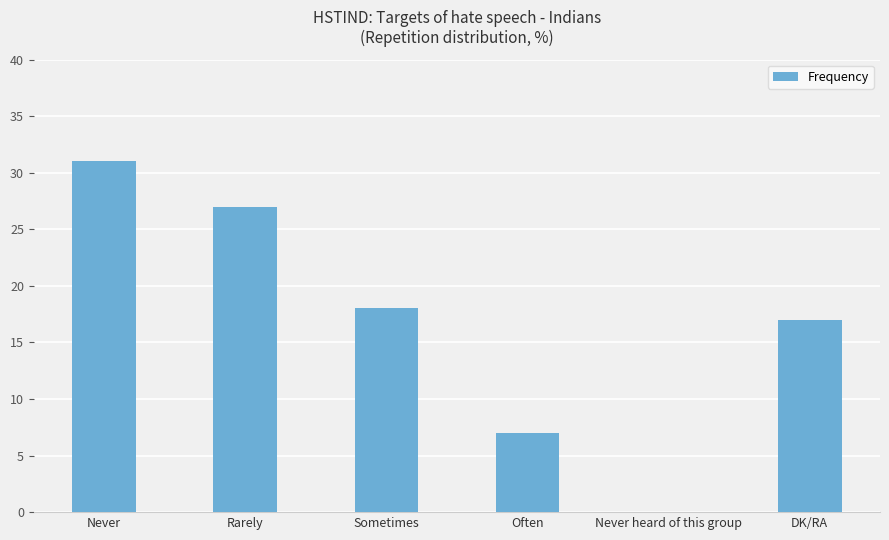

Reading right to left, list all the values displayed in this chart.

17	0	7	18	27	31